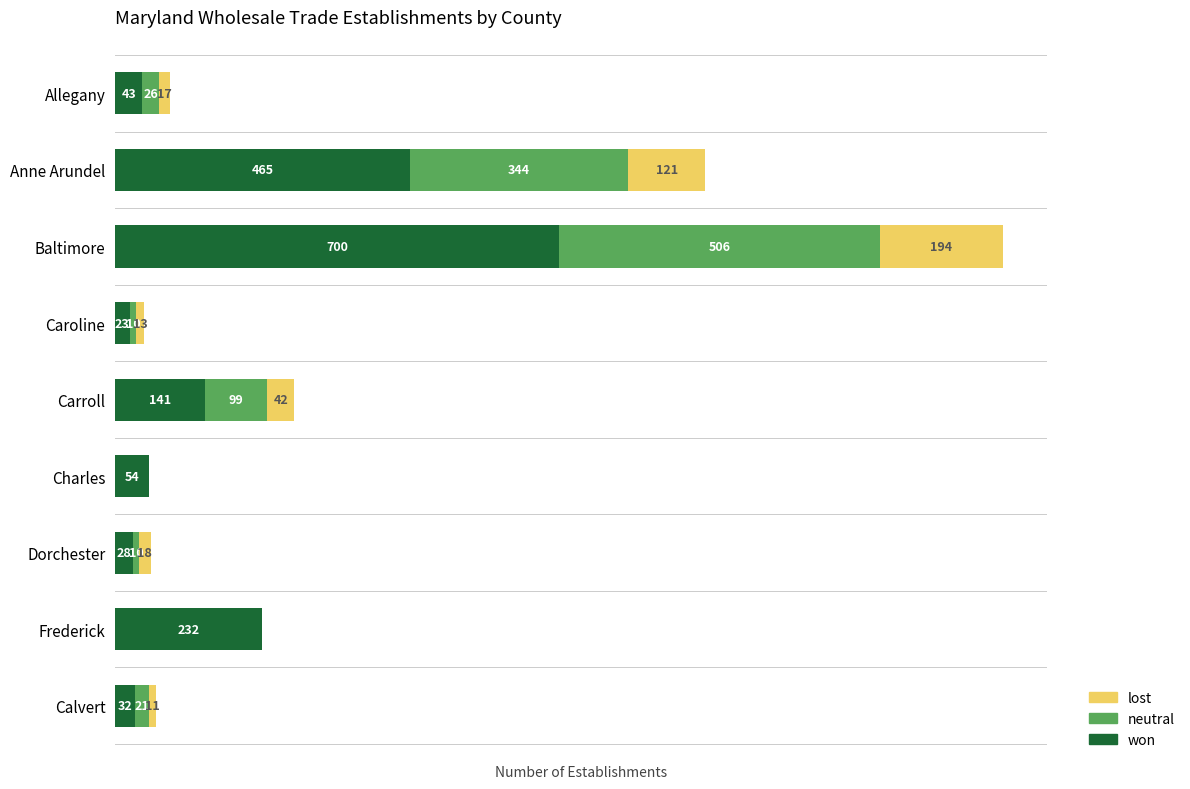

Which category has the highest value in the won series?

Baltimore